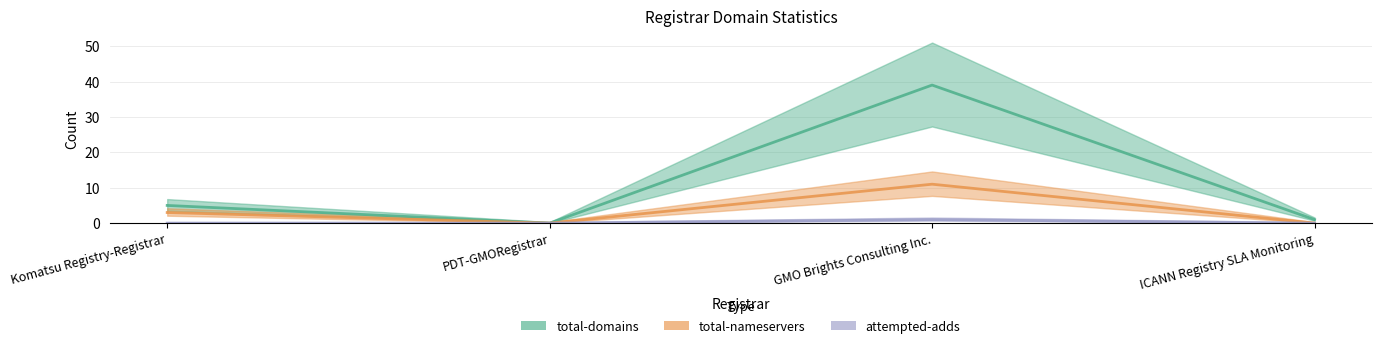

How many total-nameservers values are between 0 and 11?

4